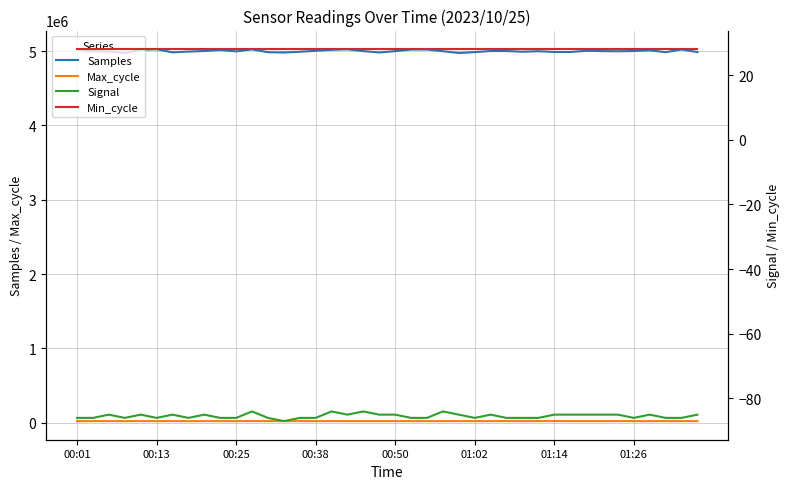

True or false: Samples and Max_cycle cross at least once.

False